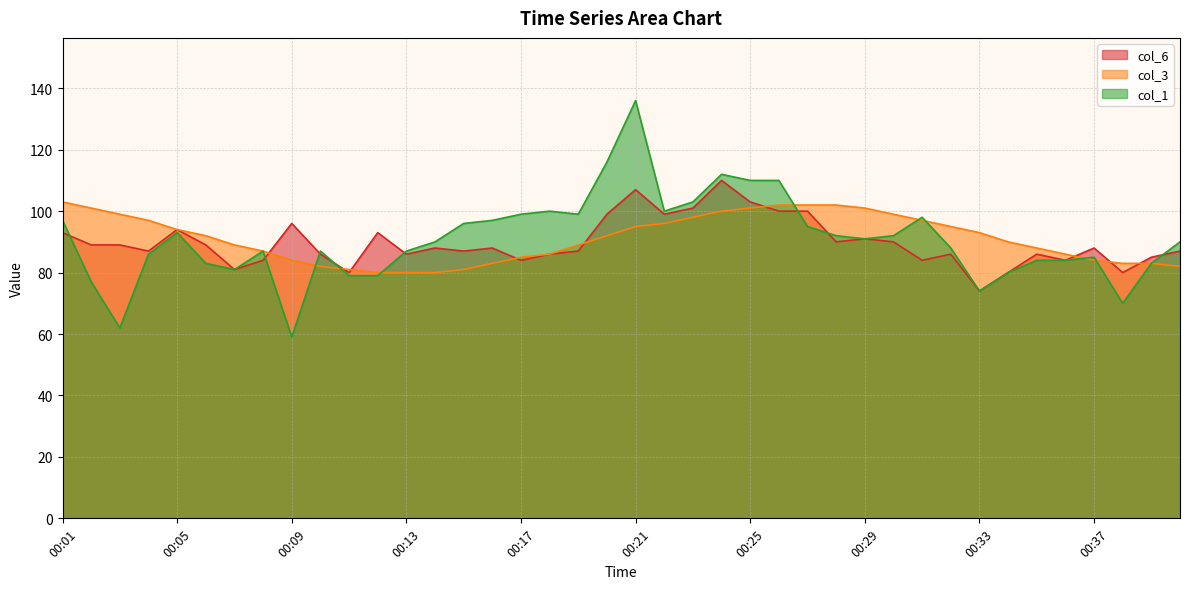

Reading right to left, transcribe all the data shown in this chart.

col_6: 87	85	80	88	84	86	80	74	86	84	90	91	90	100	100	103	110	101	99	107	99	87	86	84	88	87	88	86	93	80	86	96	84	81	89	94	87	89	89	93
col_3: 82	83	83	84	86	88	90	93	95	97	99	101	102	102	102	101	100	98	96	95	92	89	86	85	83	81	80	80	80	81	82	84	87	89	92	94	97	99	101	103
col_1: 90	83	70	85	84	84	80	74	88	98	92	91	92	95	110	110	112	103	100	136	116	99	100	99	97	96	90	87	79	79	87	59	87	81	83	93	86	62	77	97